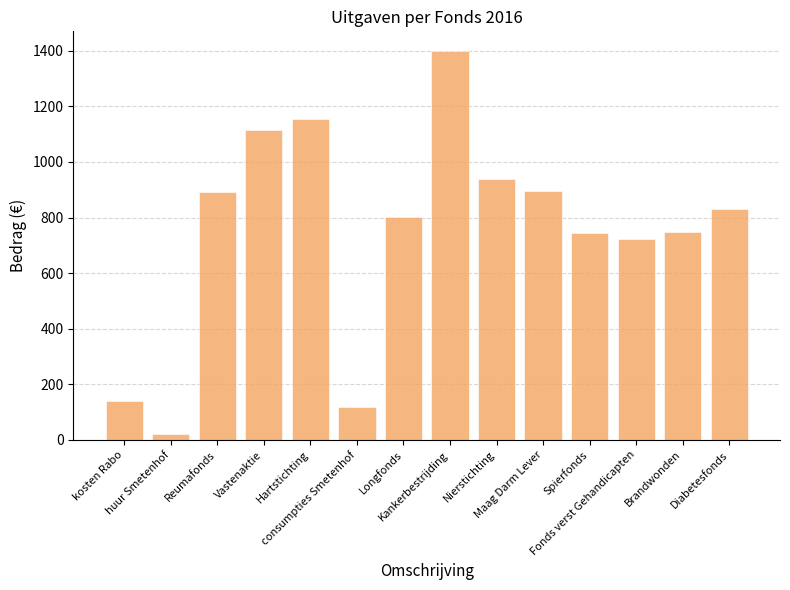

At which label is the value closest to 711?

Fonds verst Gehandicapten